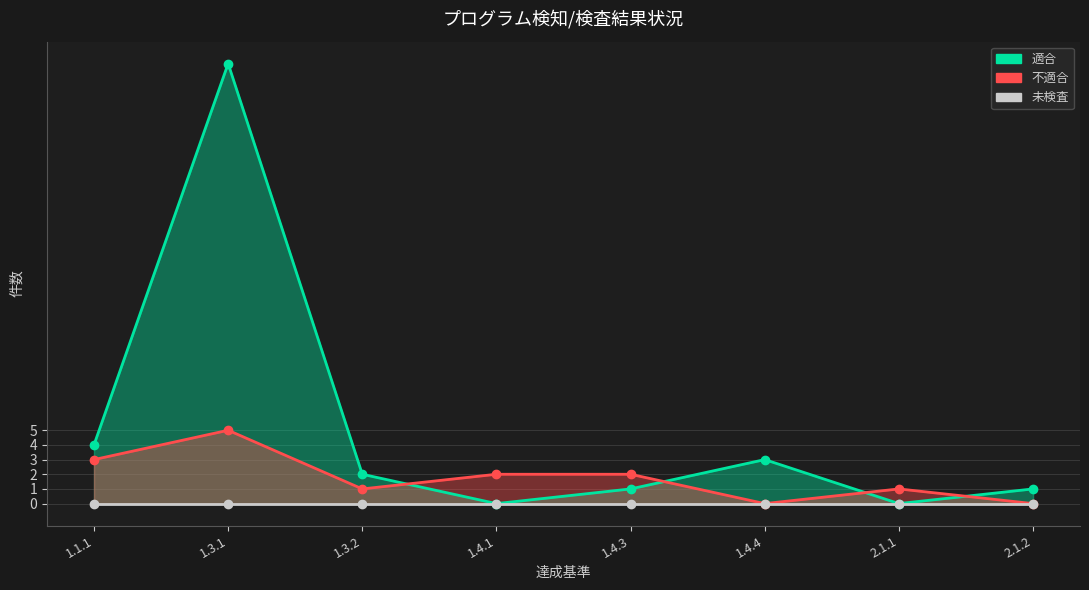

What is the average value of the 不適合 series?

2